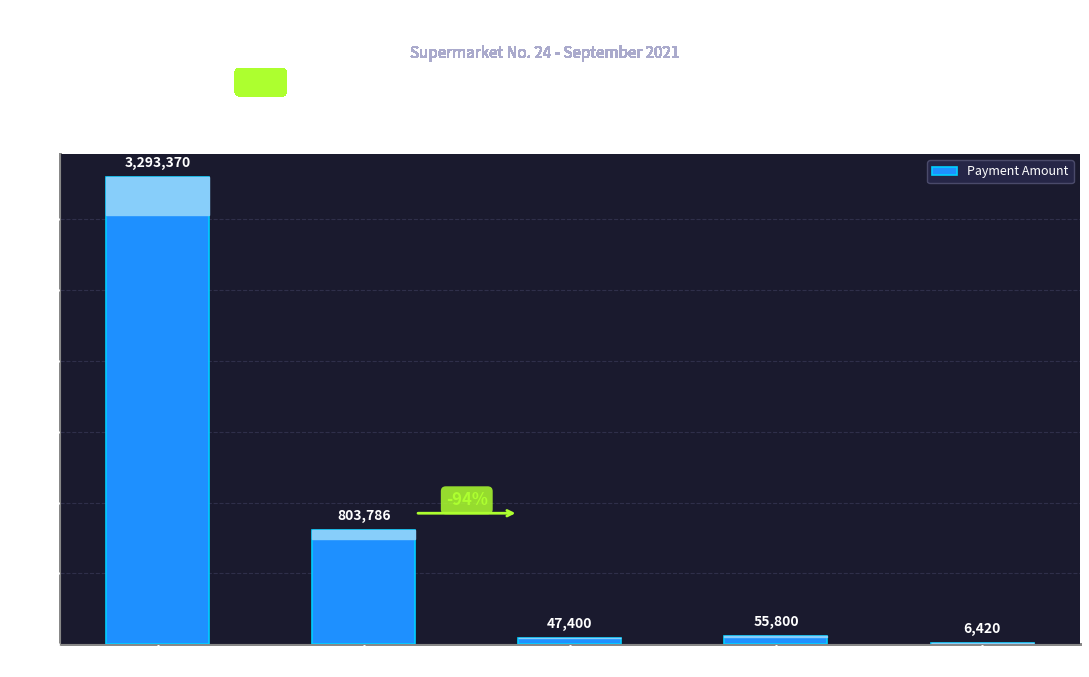

True or false: the data shows 1294810.1 at DISMINUCION DEUDA NO REGISTRADA.

False